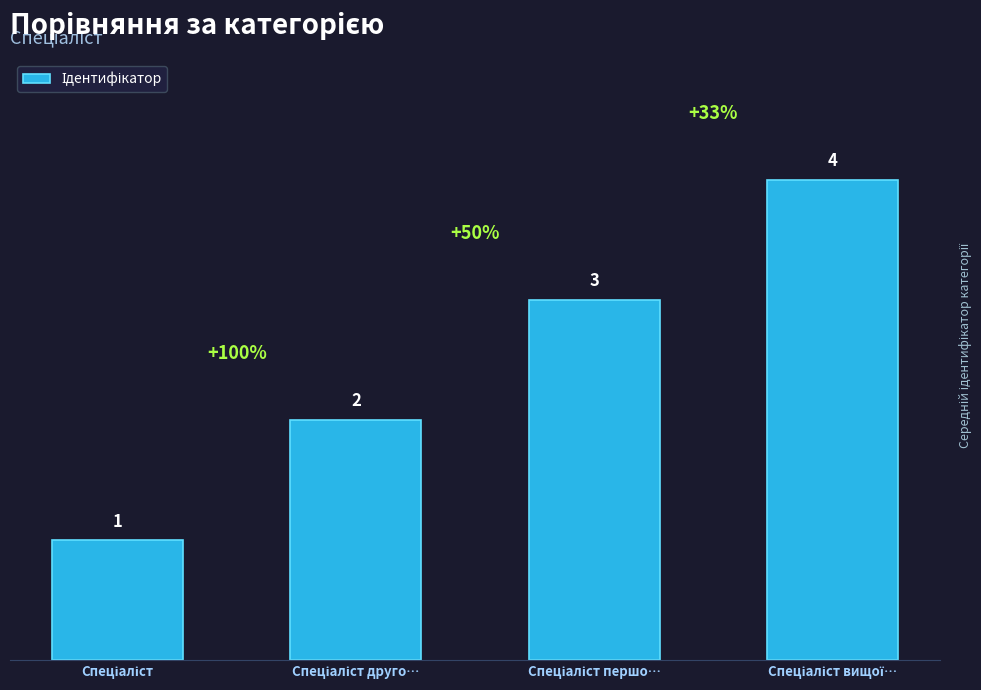

What is the sum of all values?

10